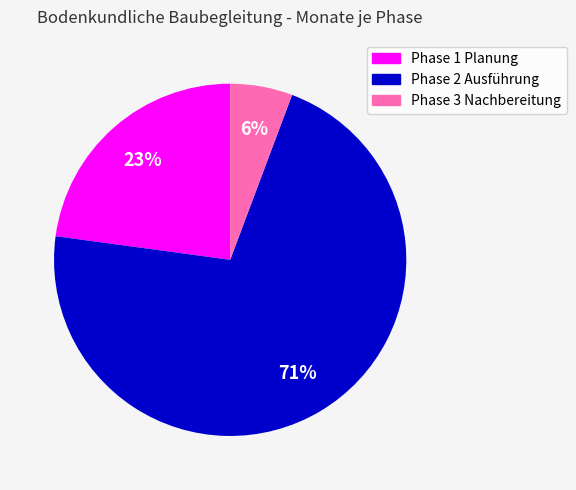

What percentage is the Phase 3 Nachbereitung slice, to the nearest percent?

6%